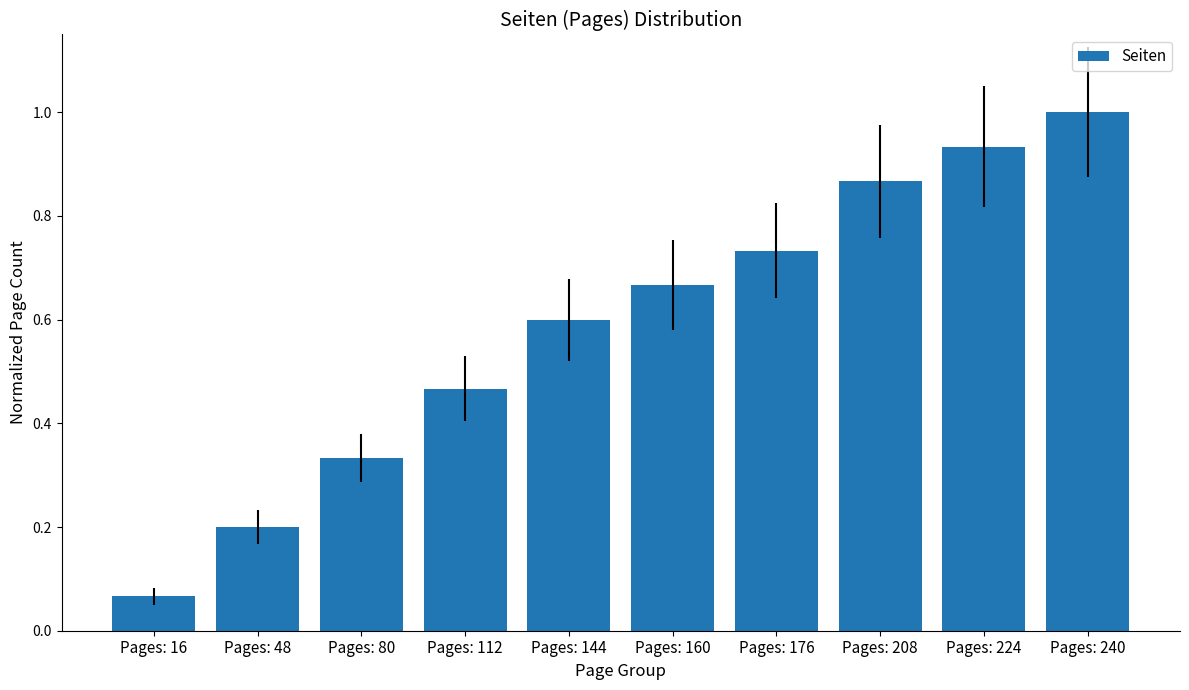

What is the value of the 5th bar from the left?

0.6